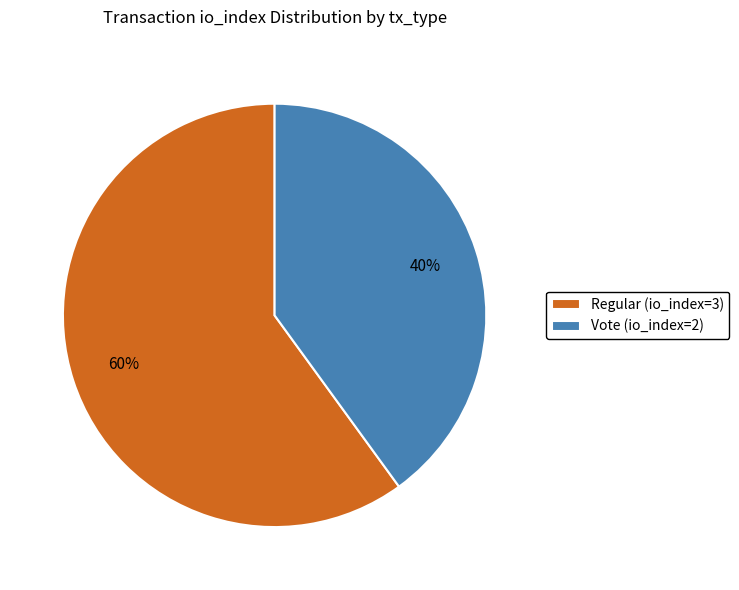

Is the sum of Vote (io_index=2) and Regular (io_index=3) greater than half?

Yes